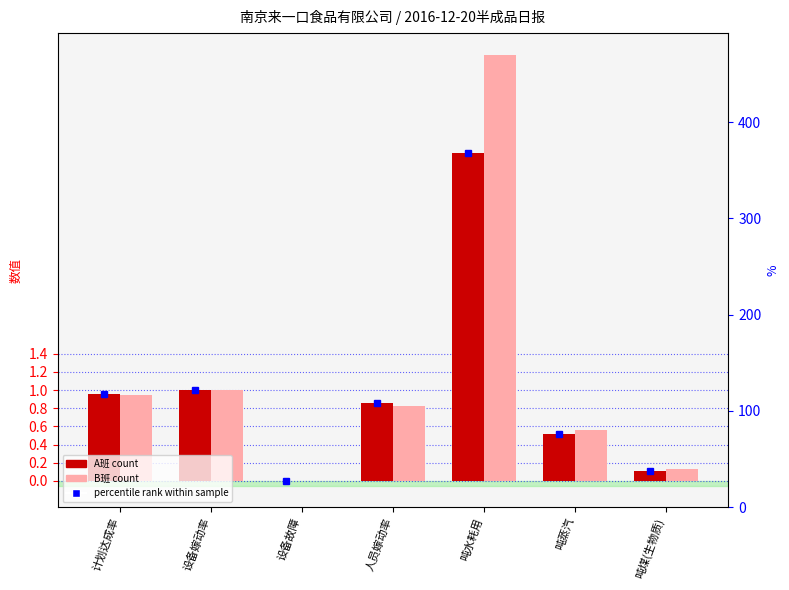

Reading right to left, list all the values displayed in this chart.

A班: 吨煤(生物质)=0.1	吨蒸汽=0.5	吨水耗用=3.6	人员嫁动率=0.9	设备故障=0.0	设备嫁动率=1.0	计划达成率=1.0
B班: 吨煤(生物质)=0.1	吨蒸汽=0.6	吨水耗用=4.7	人员嫁动率=0.8	设备故障=0.0	设备嫁动率=1.0	计划达成率=0.9